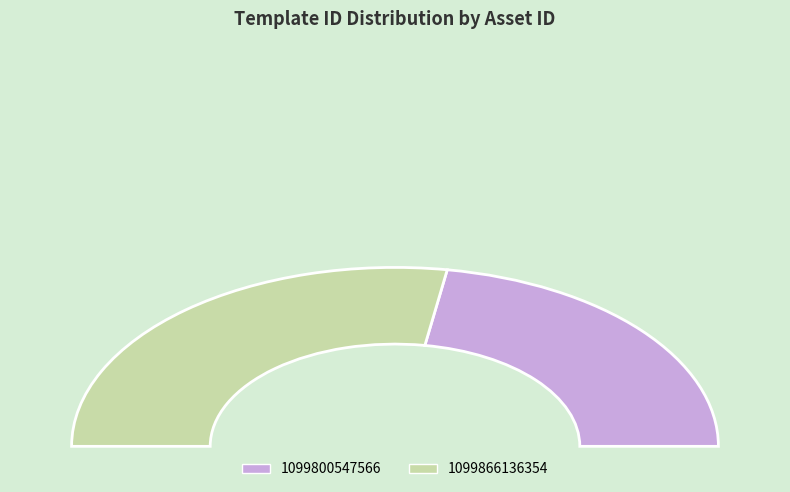

What percentage is the 1099800547566 slice, to the nearest percent?

45%